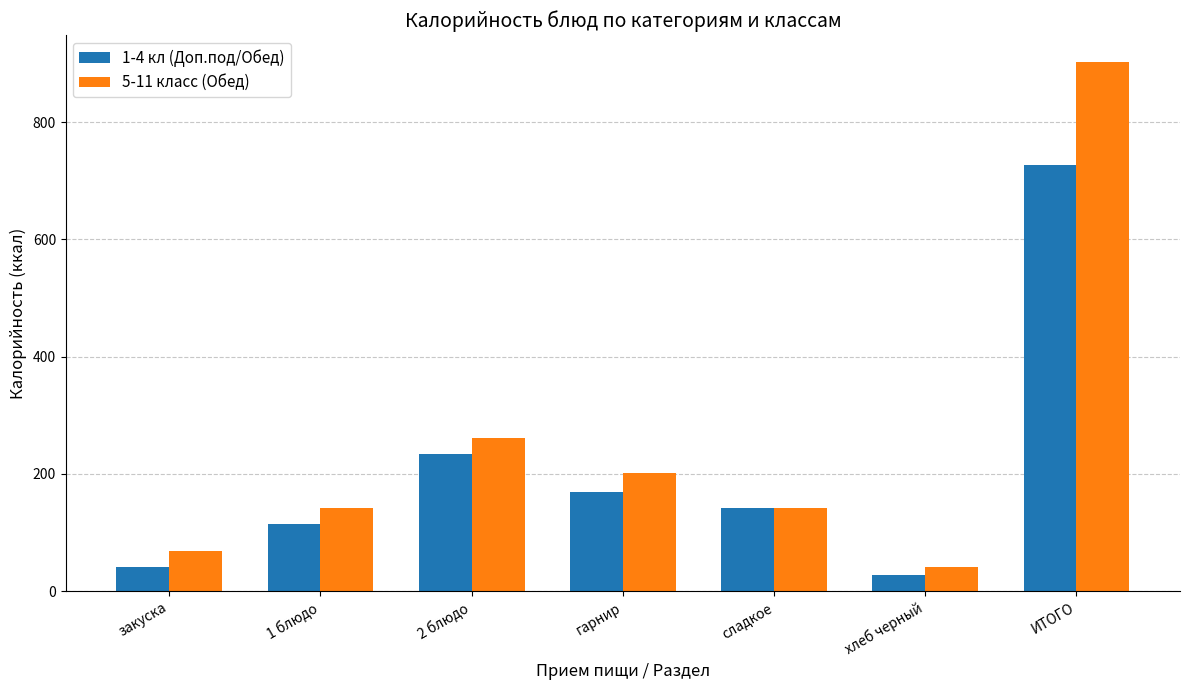

Which series changed the most between закуска and 1 блюдо?

1-4 кл (Доп.под/Обед)